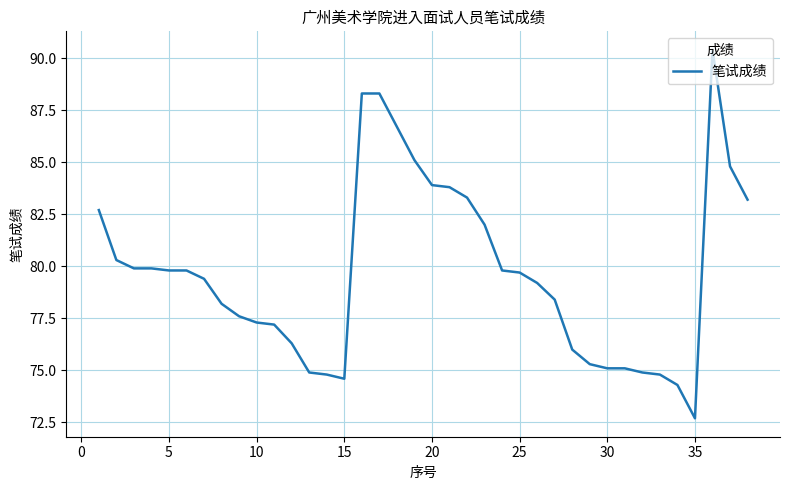

What is the greatest value displayed?

90.4